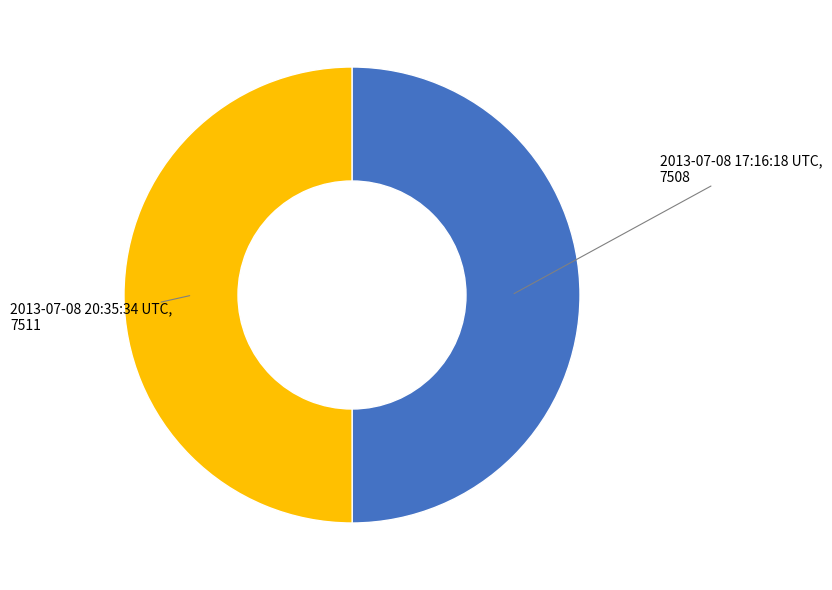

Count the number of slices in the pie.

2